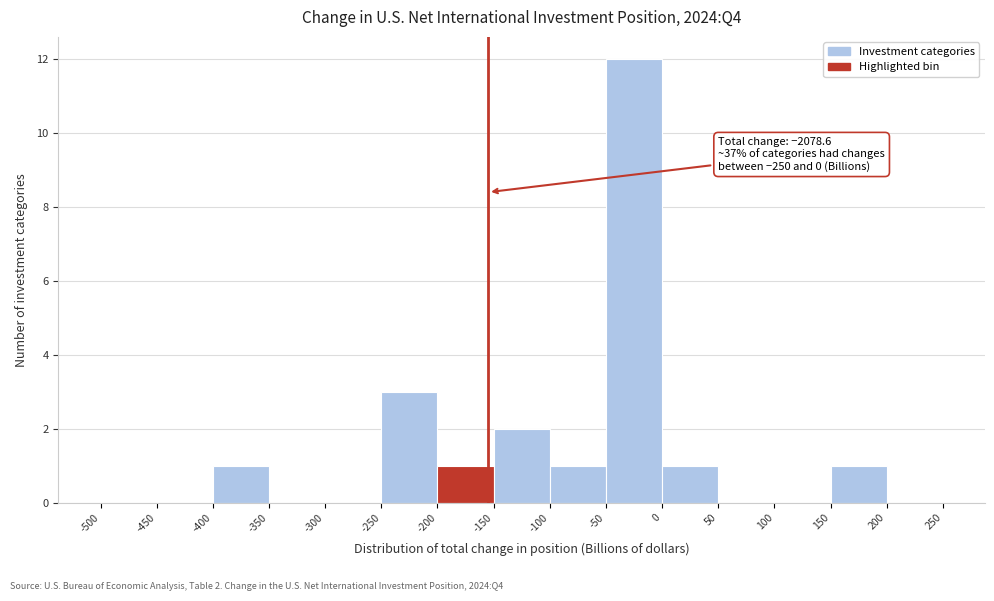

Which range on the x-axis has the tallest bar?

-50 to 0